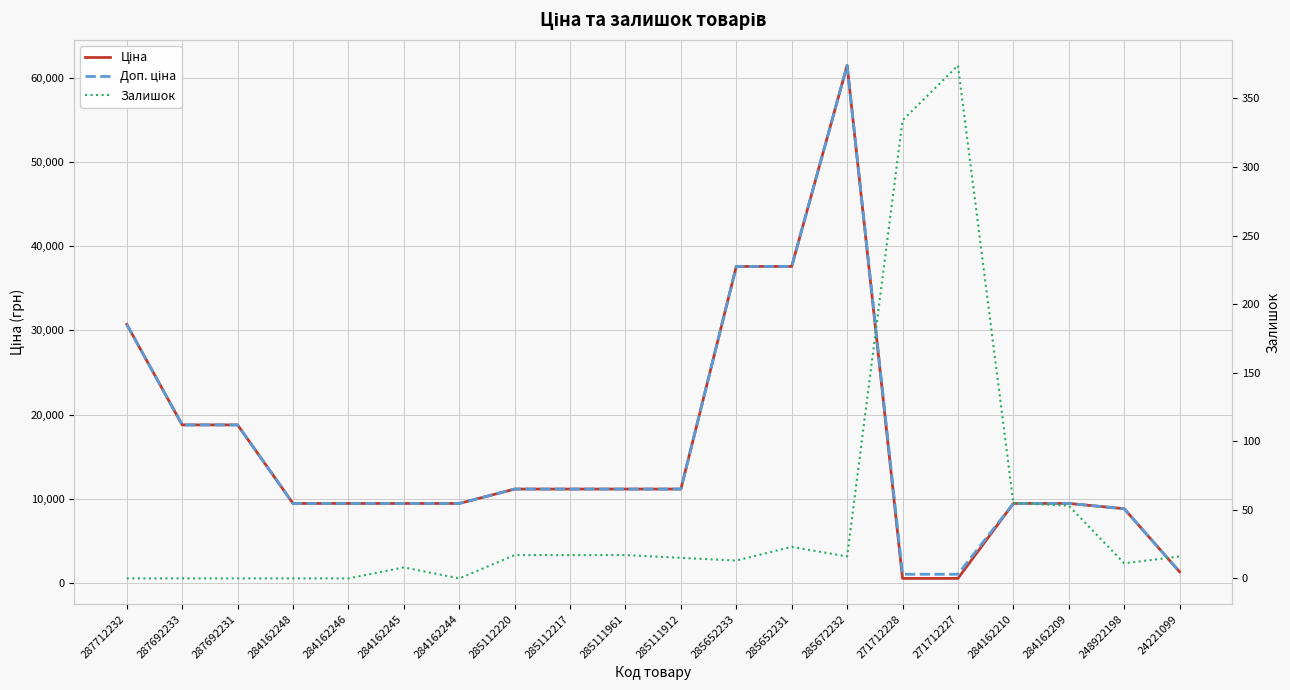

What is the label of the 8th point from the left?

285112220